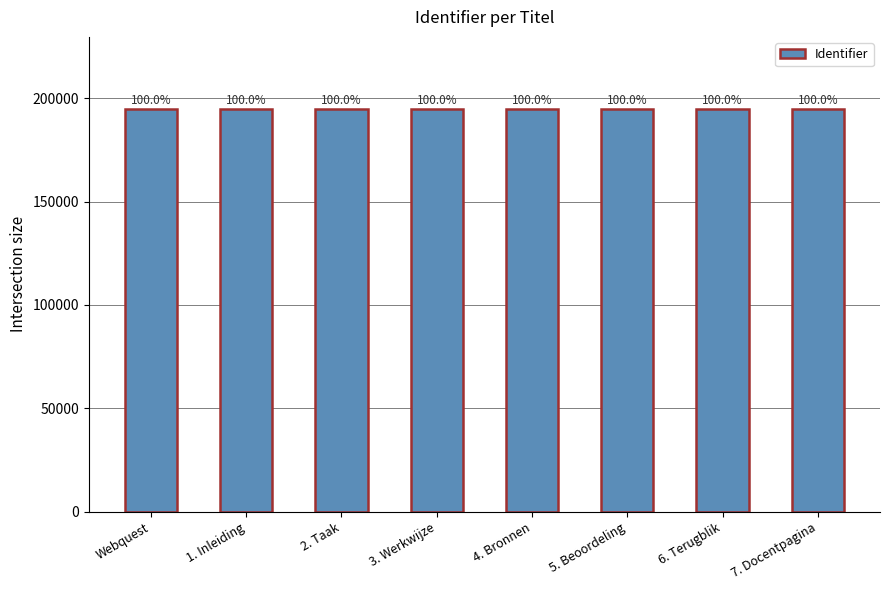

Rank the categories by value from lowest to highest.

Webquest, 1. Inleiding, 2. Taak, 3. Werkwijze, 4. Bronnen, 5. Beoordeling, 6. Terugblik, 7. Docentpagina